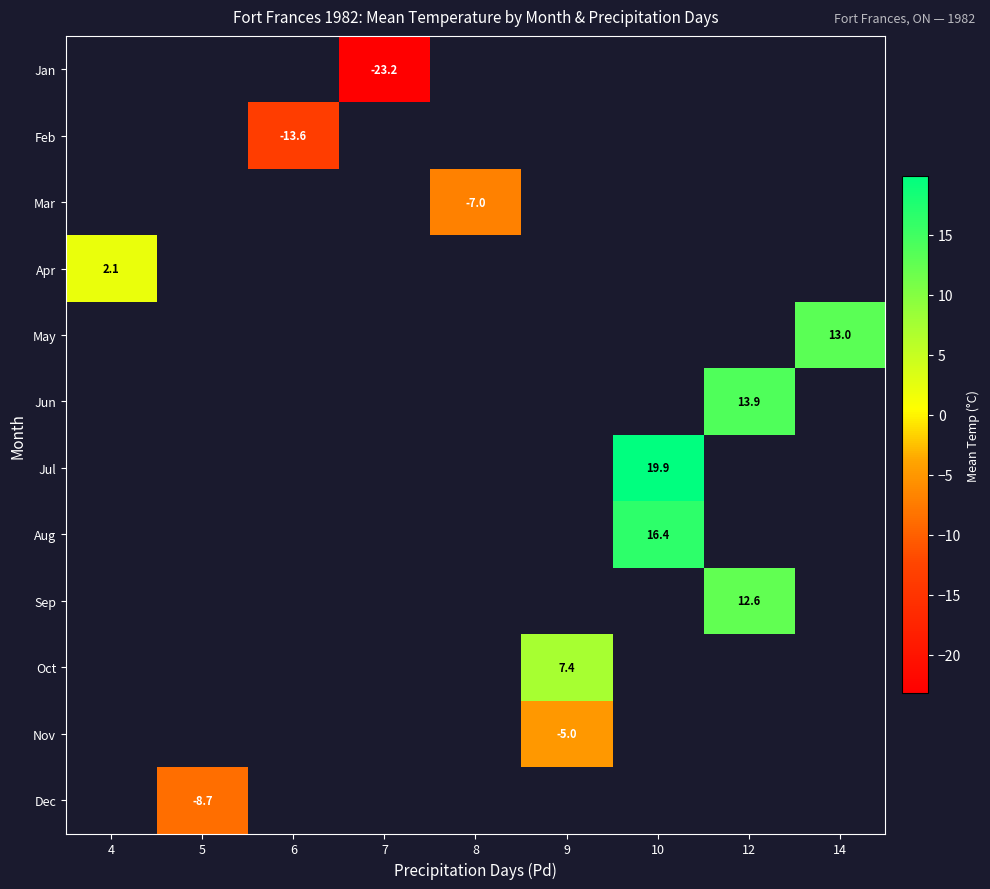

Is the value of Apr at 4 greater than the value of Mar at 14?

No